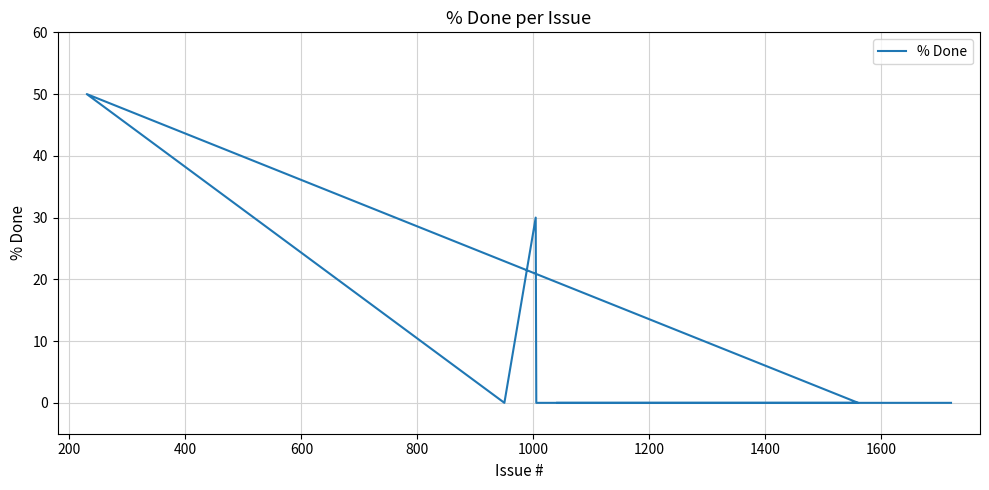

Where is the data nearest to the value 25?

1000